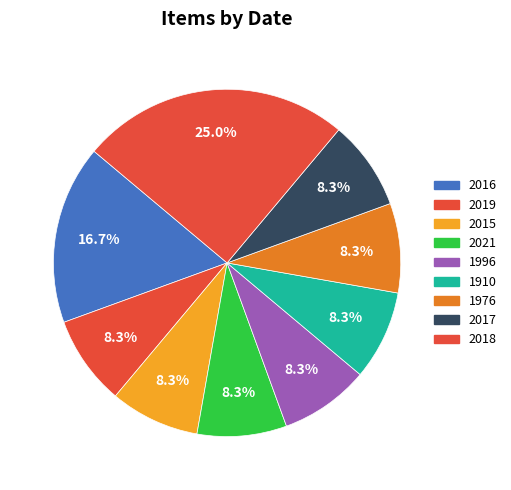

Count the number of slices in the pie.

9